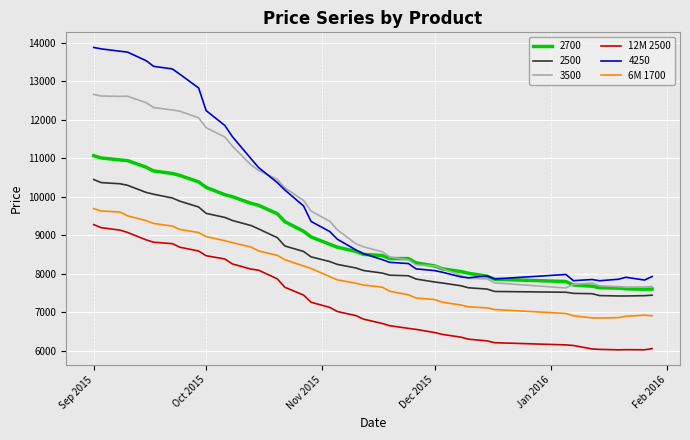

In 12M 2500, how many points are higher than both neighbors (excluding endpoints)?

1